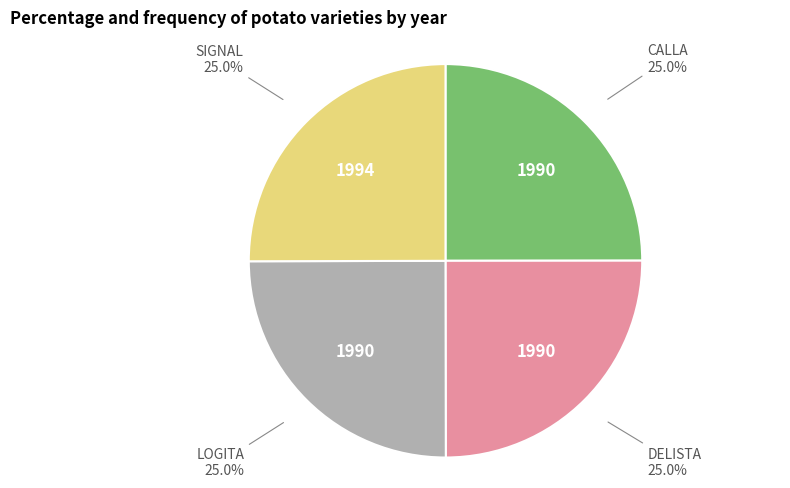

Is there a majority slice in this chart?

No